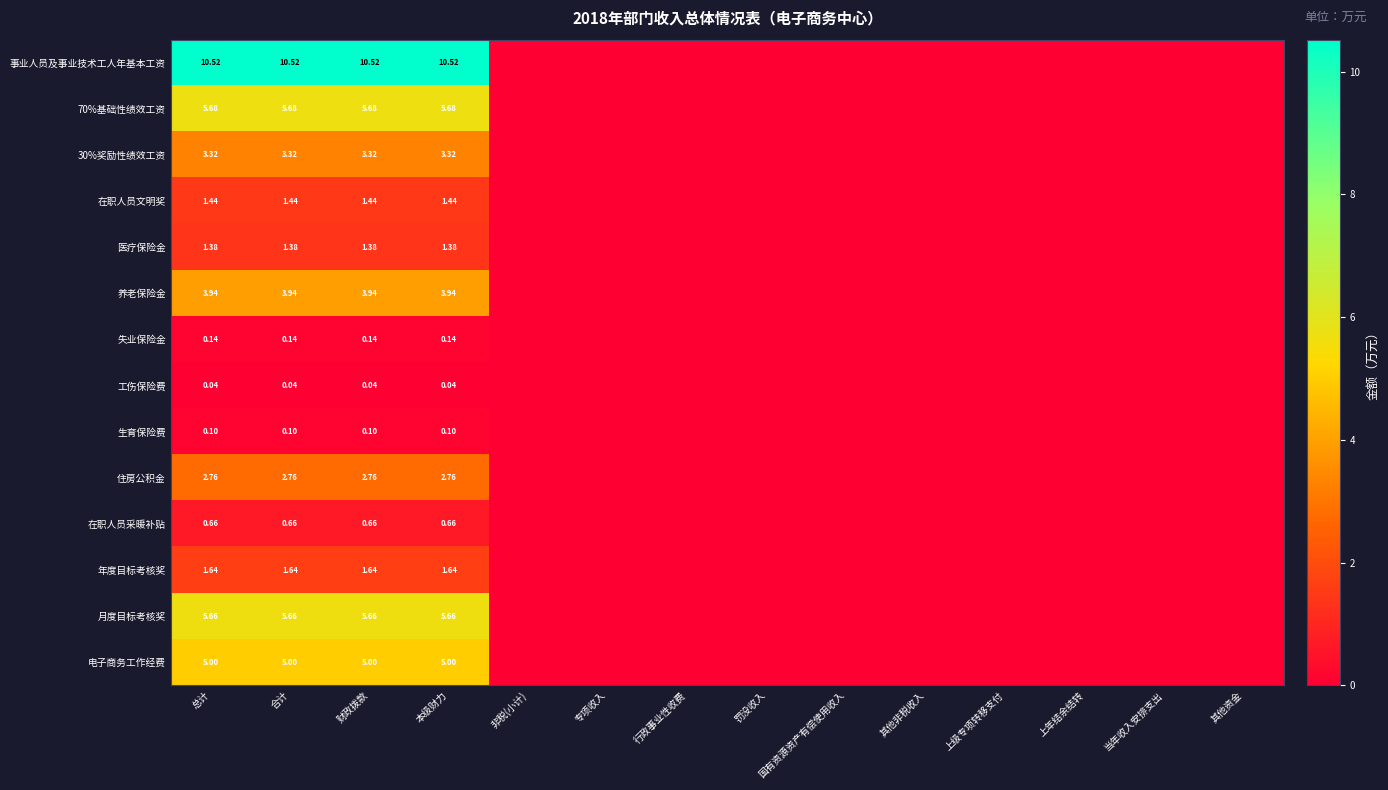

What is the difference between the maximum and minimum values in the 70%基础性绩效工资 series?

5.7